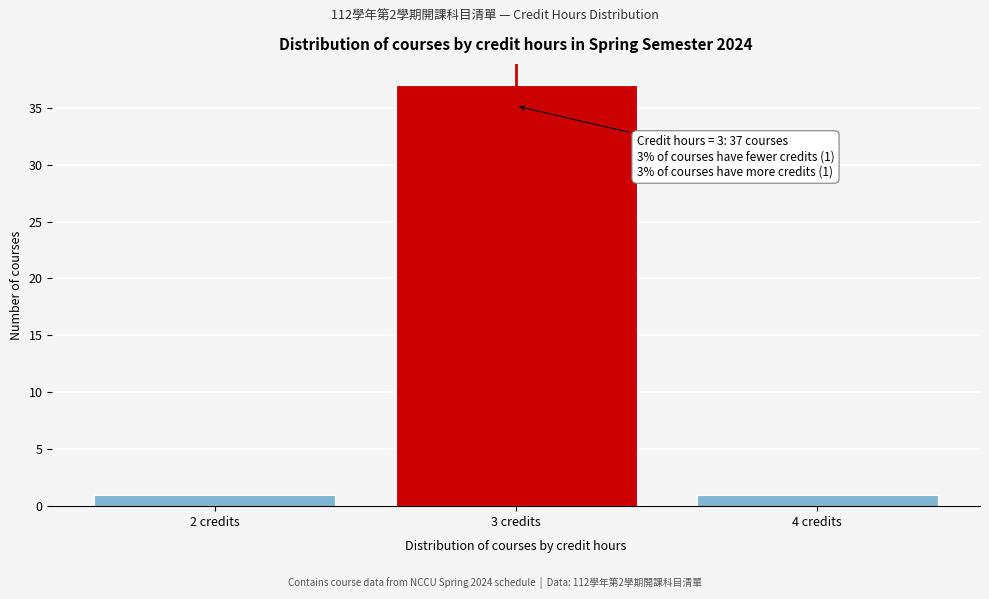

Reading left to right, transcribe all the data shown in this chart.

1	37	1